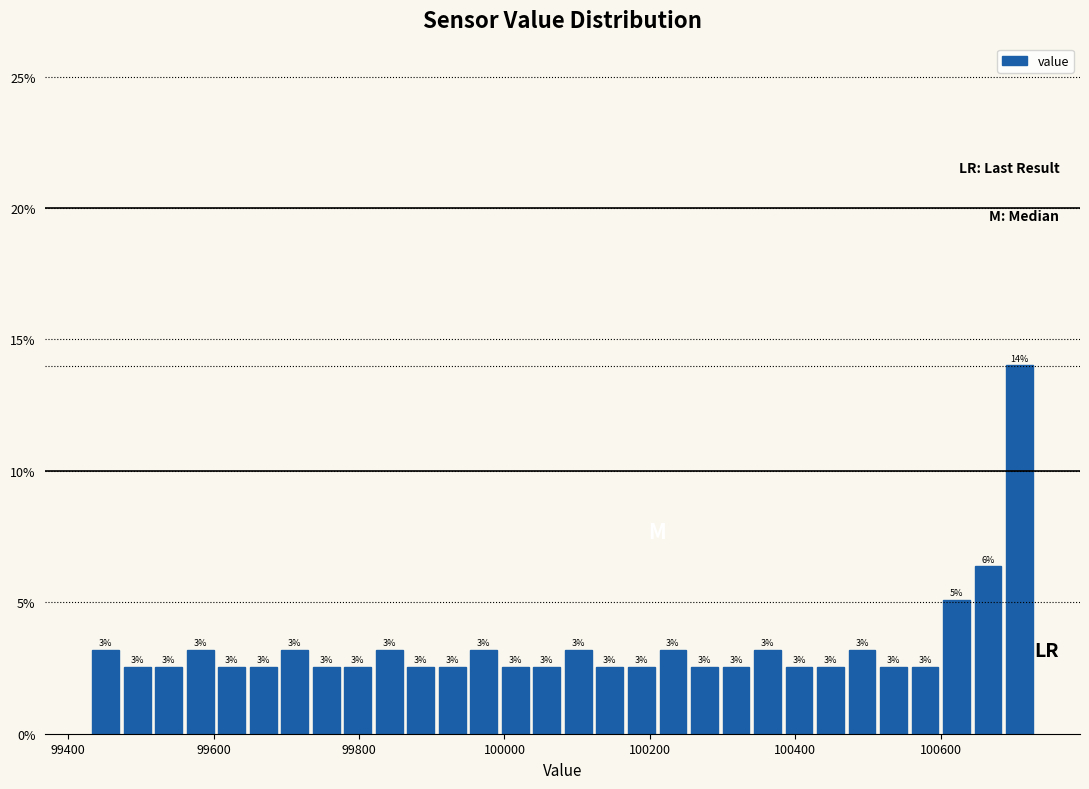

Around what value on the x-axis is the tallest bar? Give the approximate position of its centre, as read against the axis.

100700